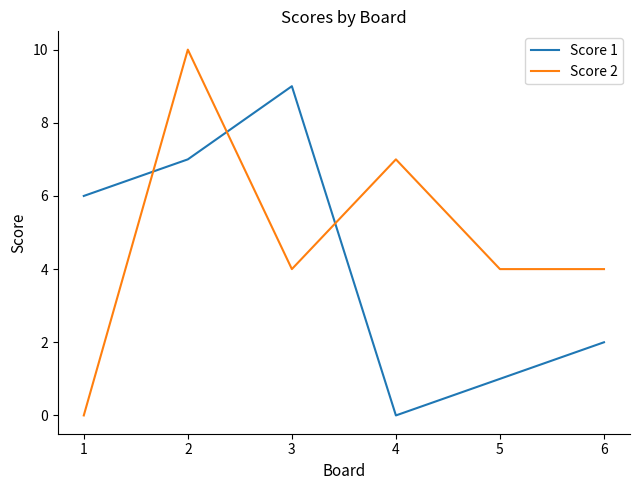

What are all the series names shown in the legend?

Score 1, Score 2